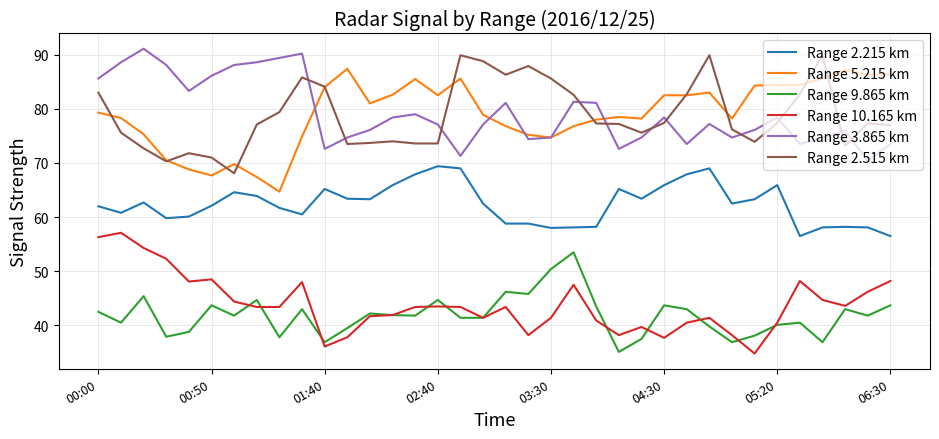

What is the lowest value of the Range 10.165 km series?

34.8